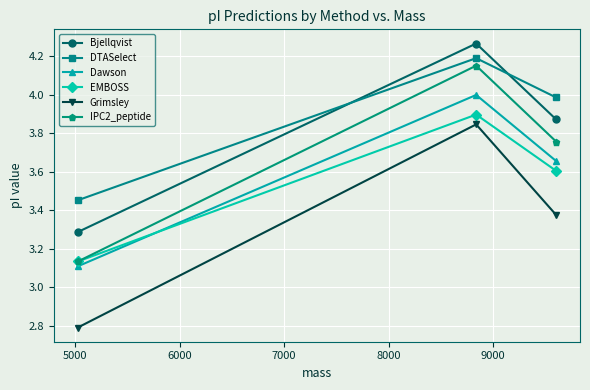

What is the value of the EMBOSS point at the 3rd from the left?

3.6